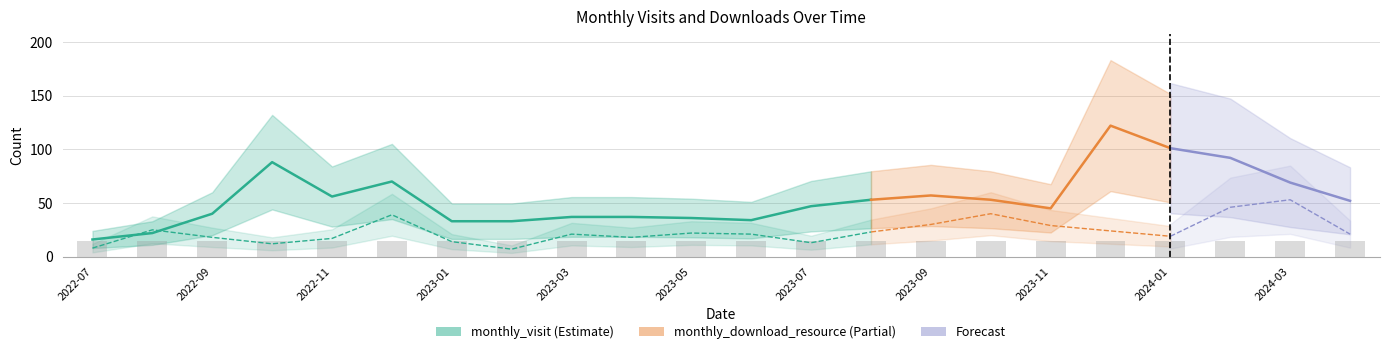

What is the difference between the highest and lowest values at 2022-08?

3